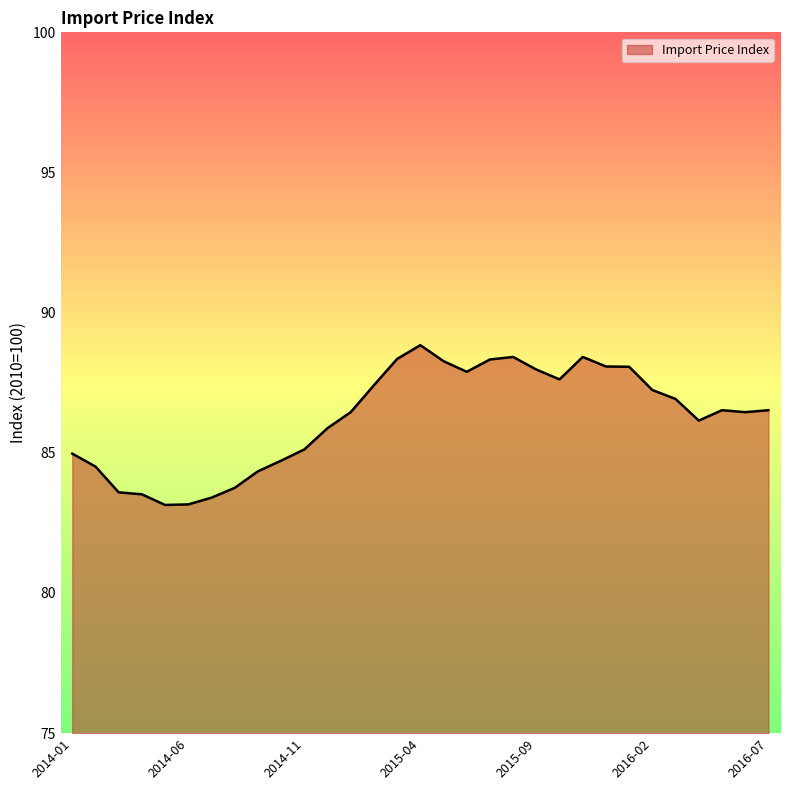

What is the maximum value shown in the chart?

88.8